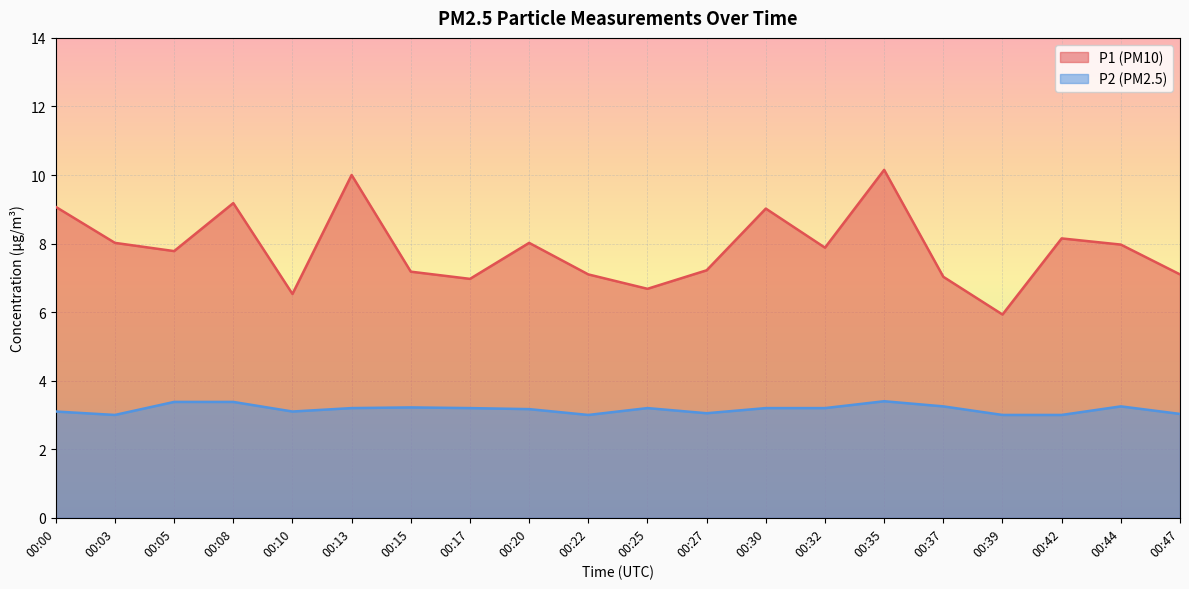

Rank the series by their maximum value, from highest to lowest.

P1 (PM10), P2 (PM2.5)